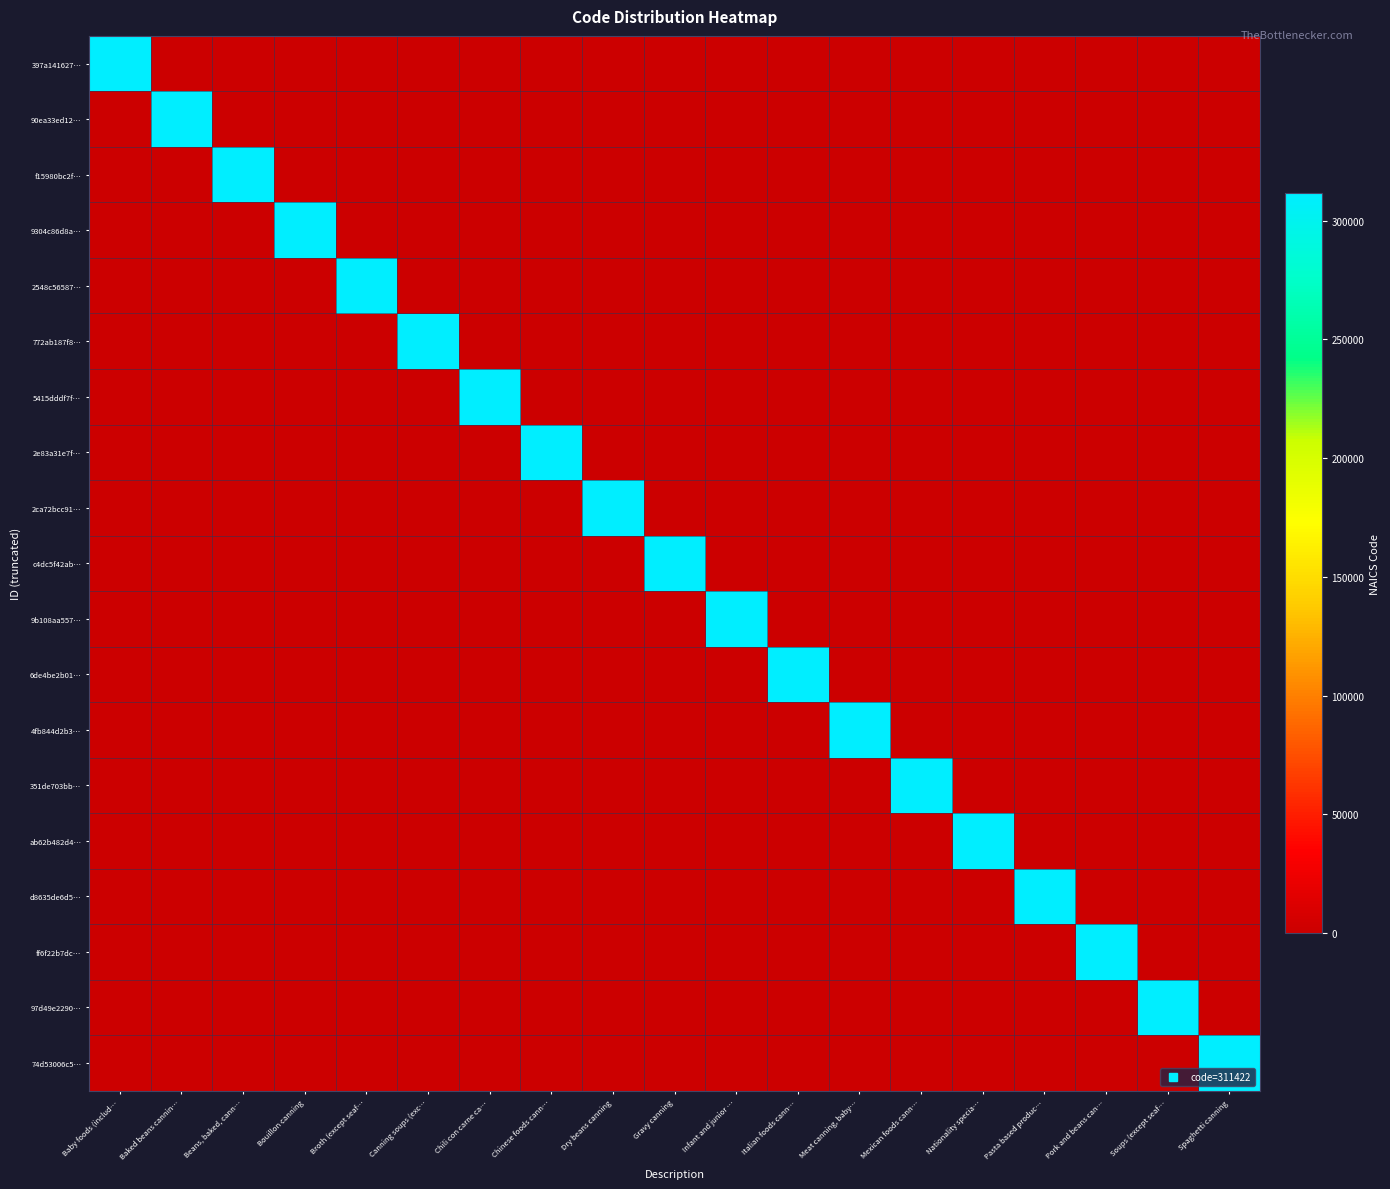

At which category is the sum across all series the highest?

Baby foods (includ…